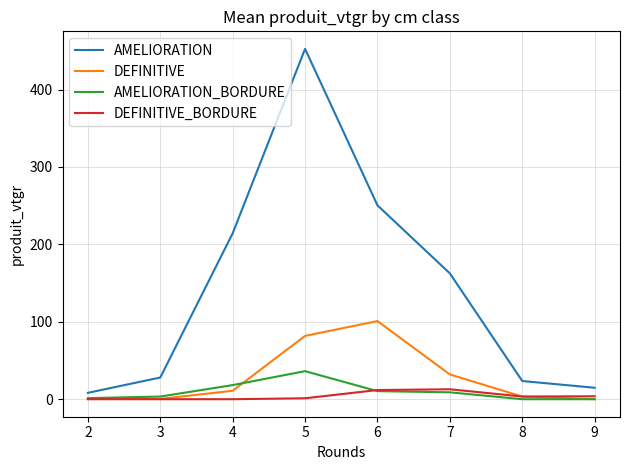

At 5, list the series in order from smallest to largest.

DEFINITIVE_BORDURE, AMELIORATION_BORDURE, DEFINITIVE, AMELIORATION